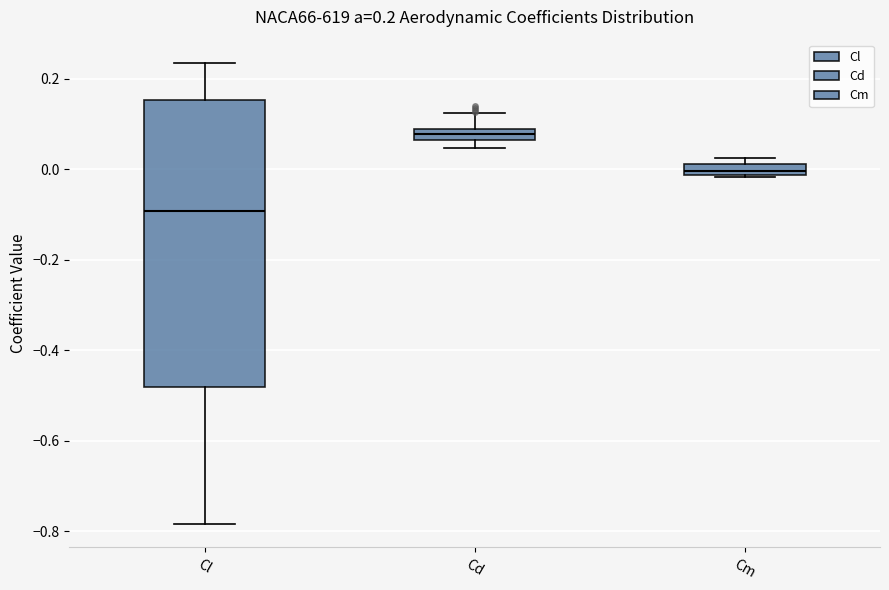

Which box has the lowest median line?

Cl